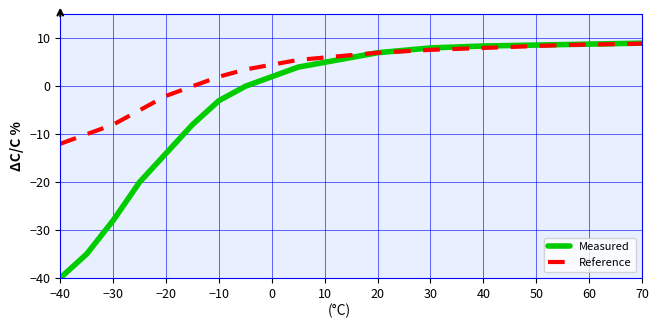

What is the smallest value displayed?

-40.0